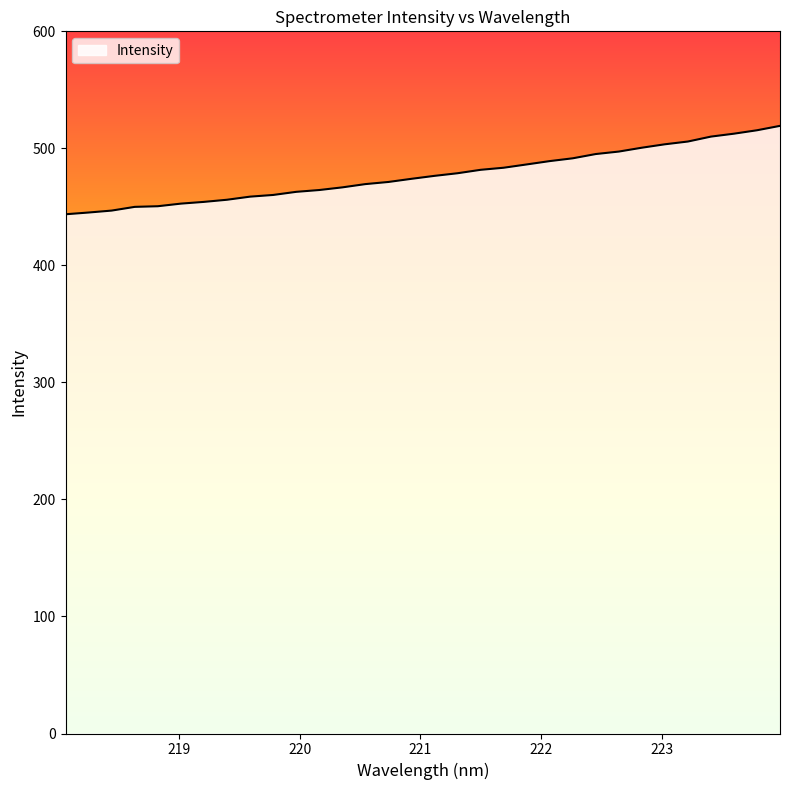

What is the difference between the maximum and minimum values?

75.5